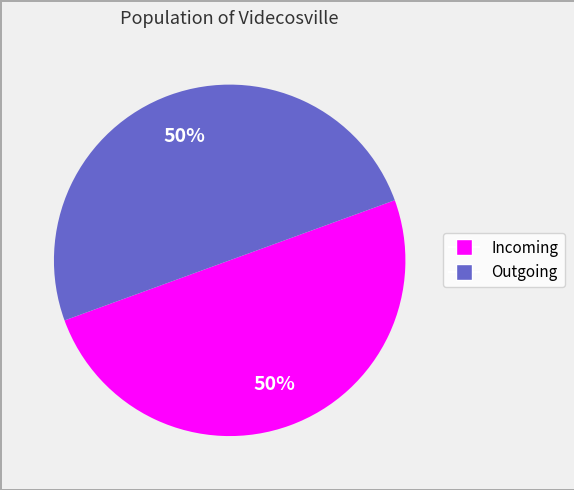

How many segments does this pie chart have?

2